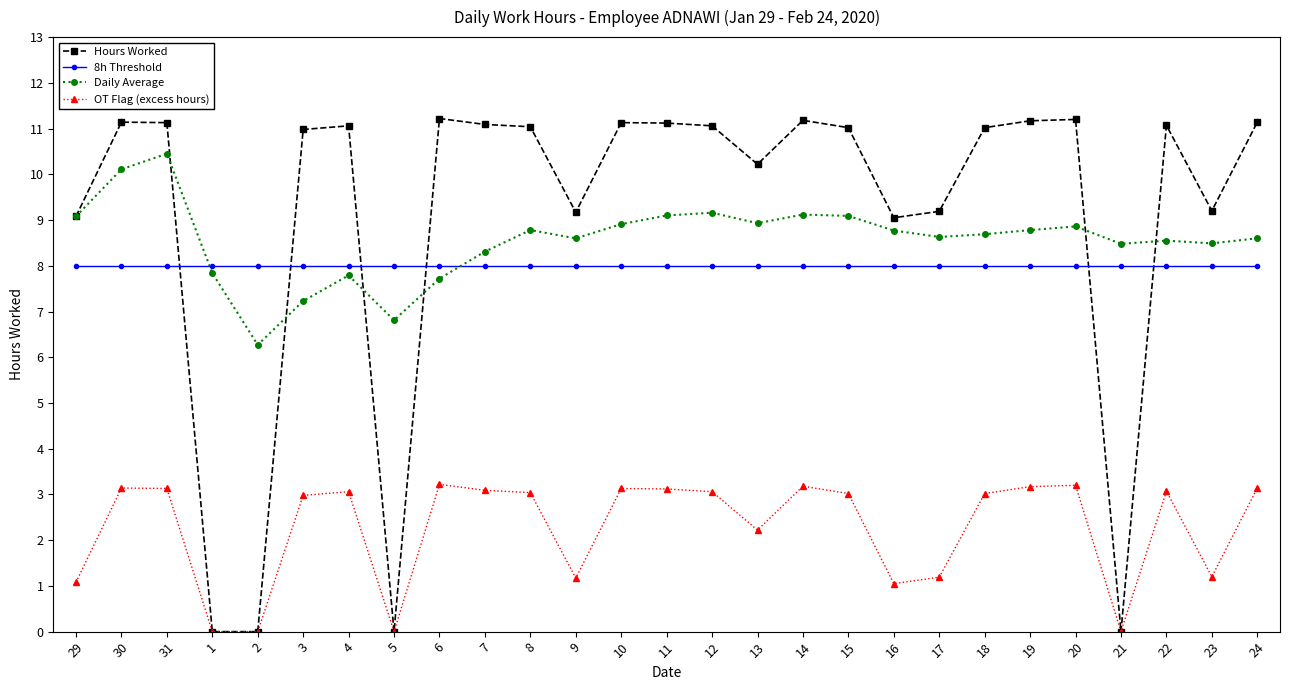

What is the label of the 14th point from the left?

11